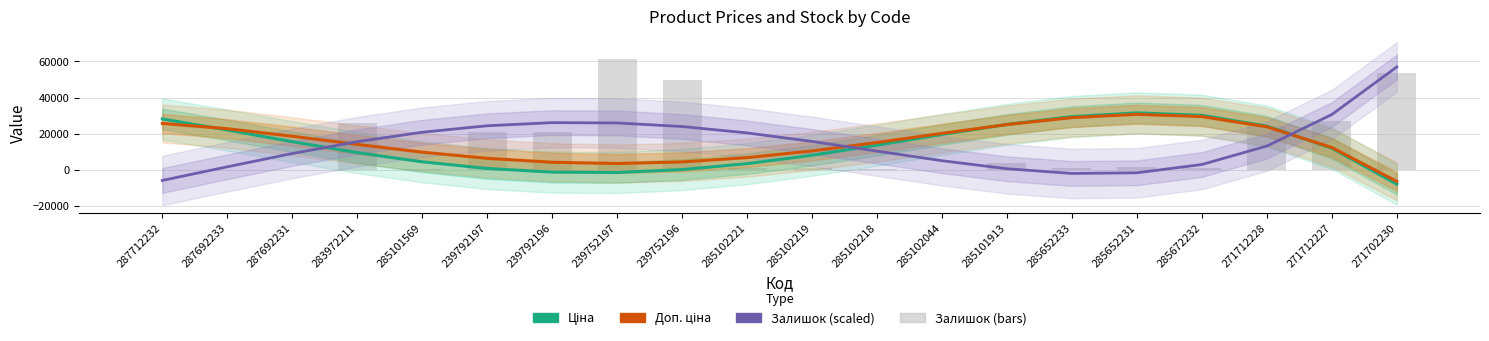

True or false: Ціна has a value of 36340.6 at 285101913.

False